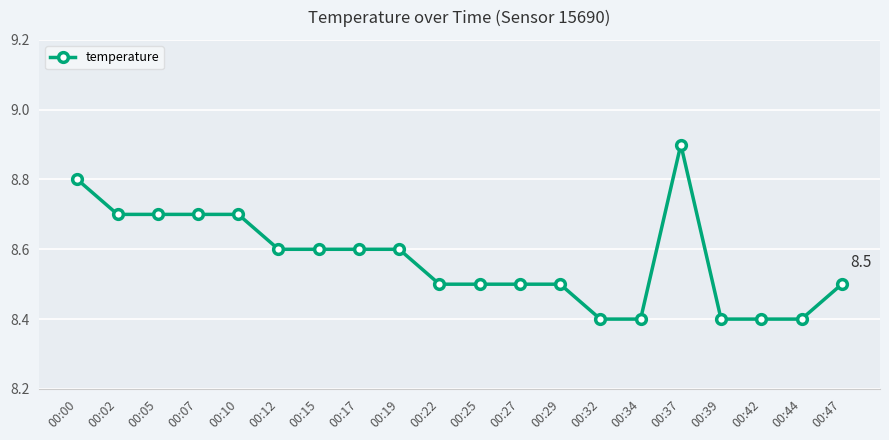

How many lines are shown in the chart?

1